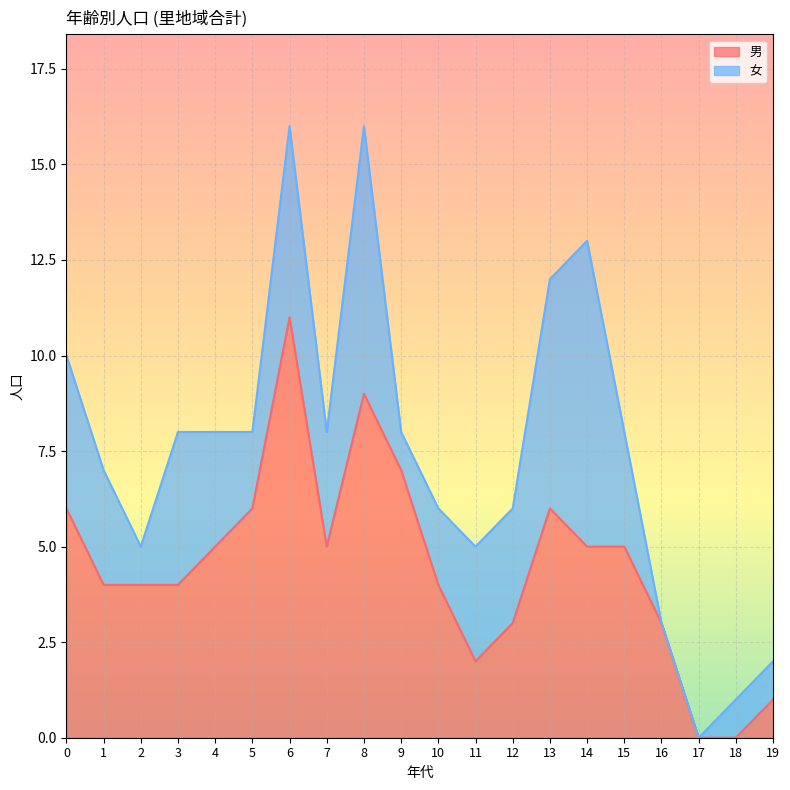

What is the difference between the values at 4 and 13?

1